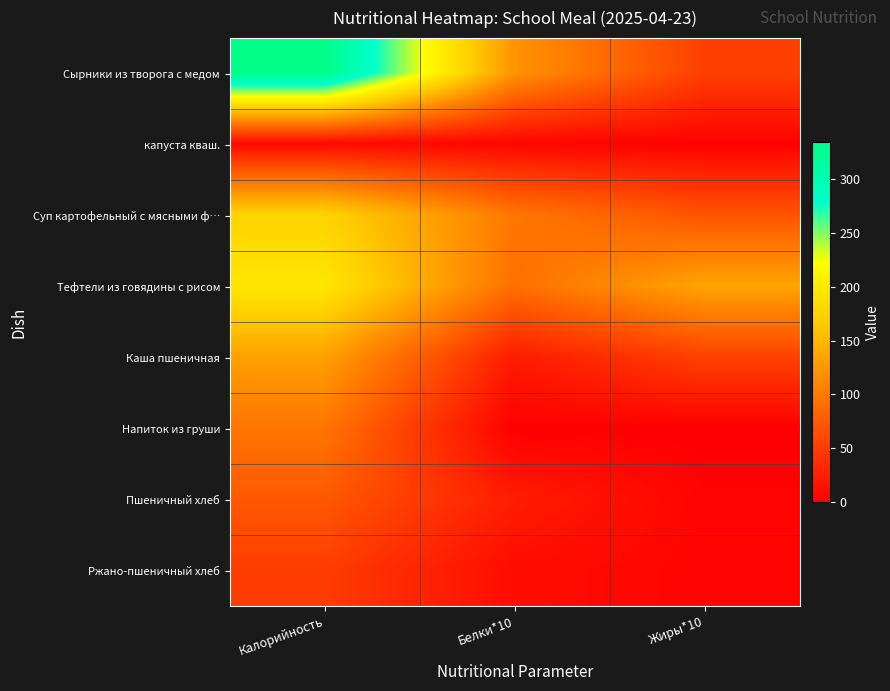

At which category is the sum across all series the highest?

Калорийность